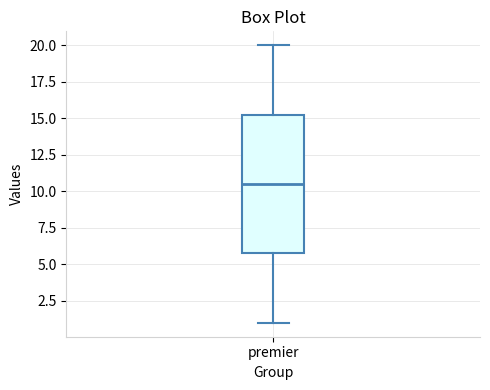

Where does the median line of the box for premier sit on the y-axis? The values are not printed on the chart, so give them approximately, as read against the axis.

10.5